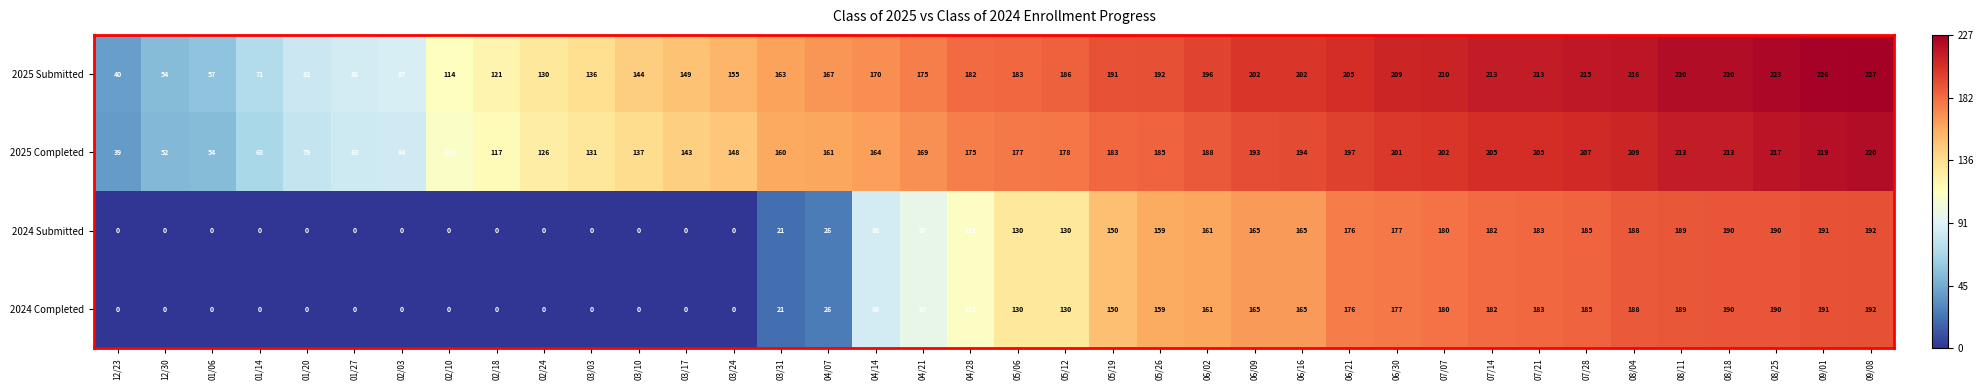

The value of 2025 Submitted at 07/21 is 106. True or false?

False